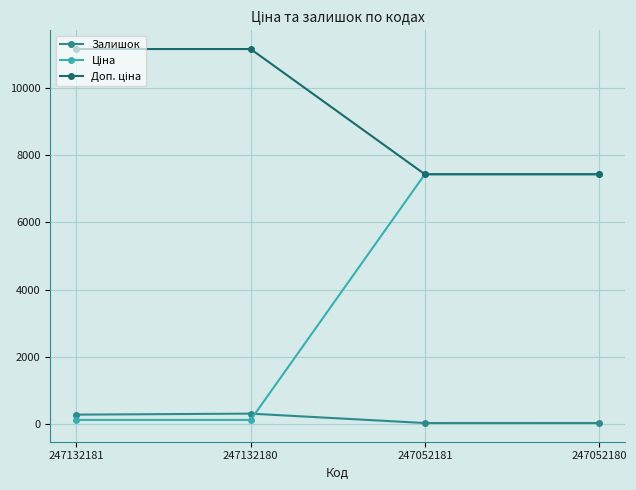

At which category does Залишок reach its first local valley?

247052181